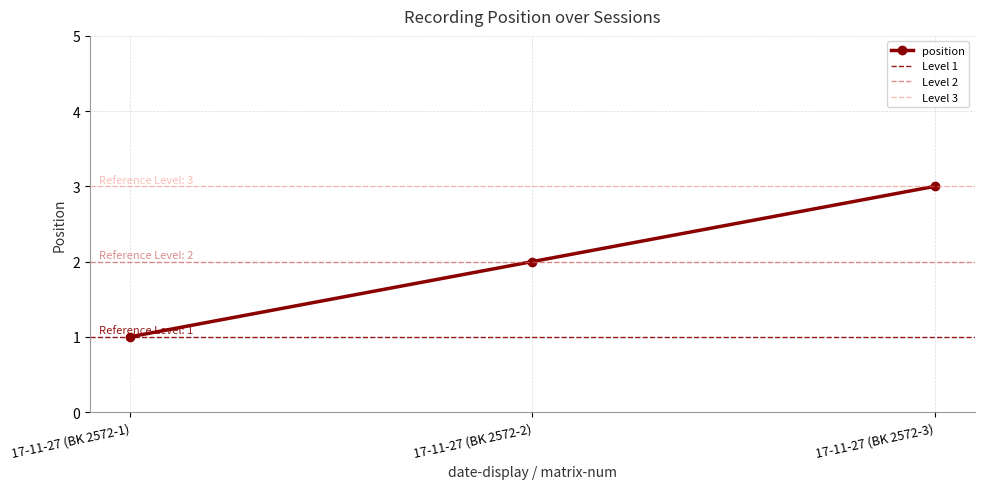

At which label does the data first exceed 2?

17-11-27 (BK 2572-3)